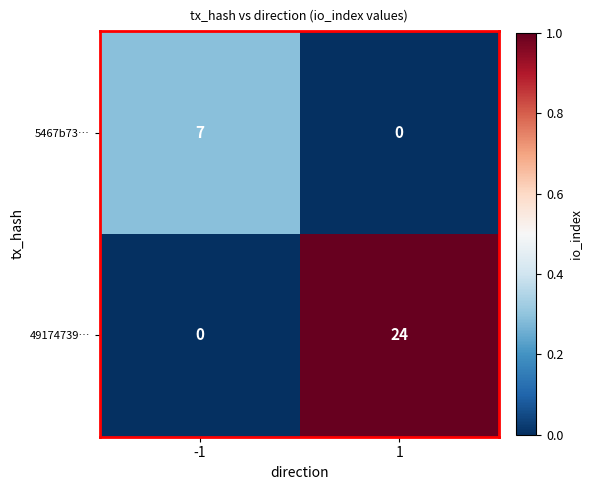

What is the average value of the 5467b73… series?

4